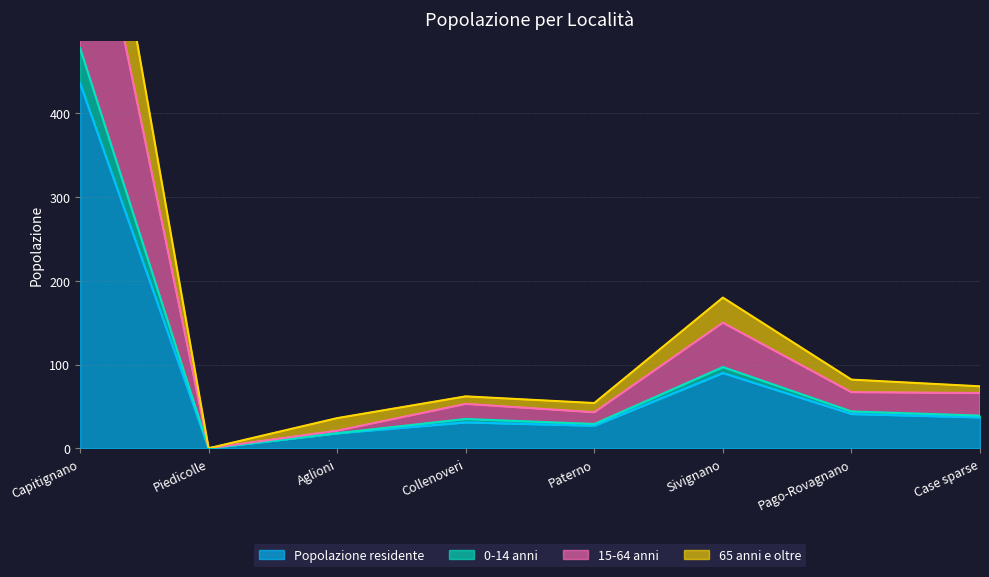

Which has a higher value, Aglioni or Pago-Rovagnano?

Pago-Rovagnano